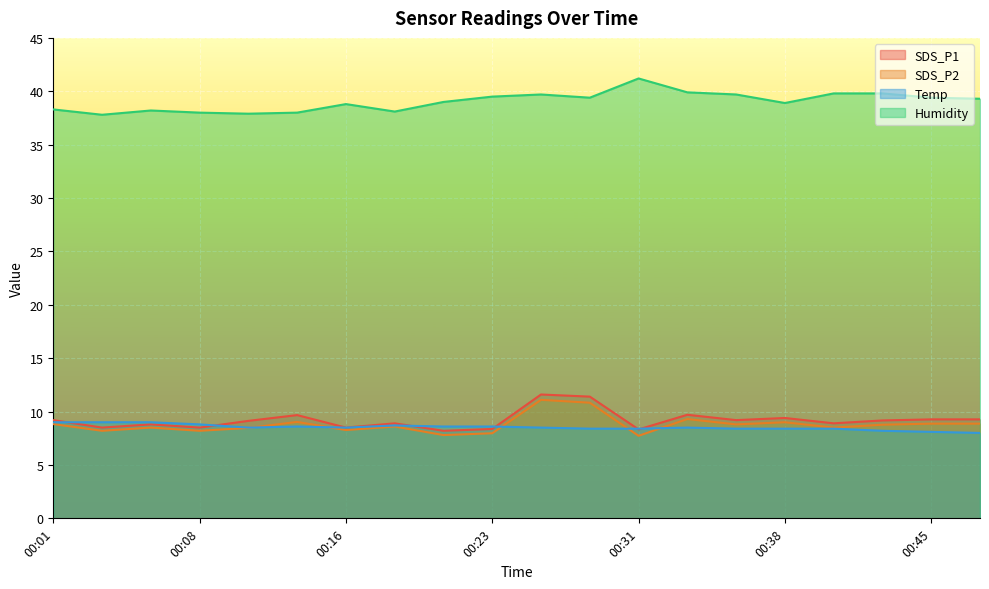

How many data points does each series have?

20